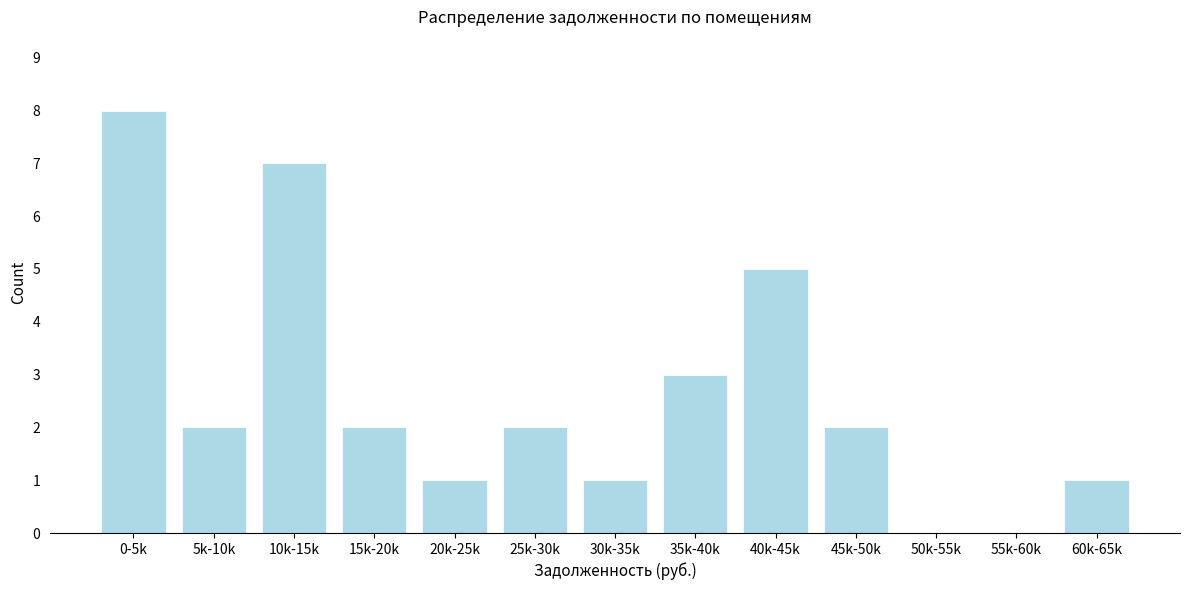

Reading left to right, extract all data points from this chart.

0-5k=8	5k-10k=2	10k-15k=7	15k-20k=2	20k-25k=1	25k-30k=2	30k-35k=1	35k-40k=3	40k-45k=5	45k-50k=2	50k-55k=0	55k-60k=0	60k-65k=1